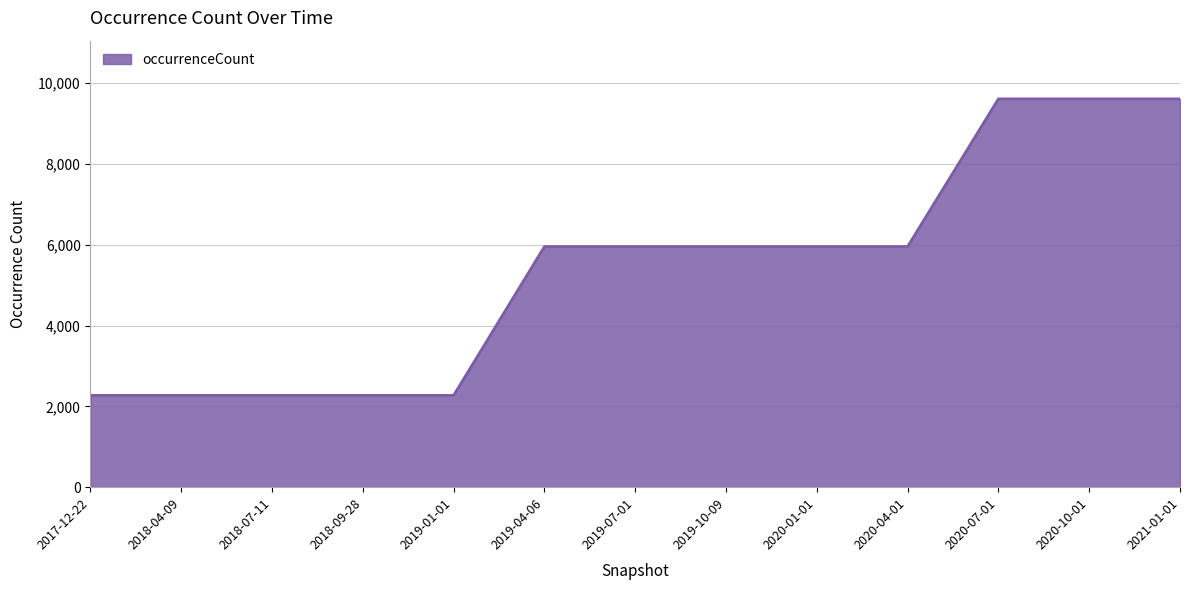

What is the smallest value displayed?

2272